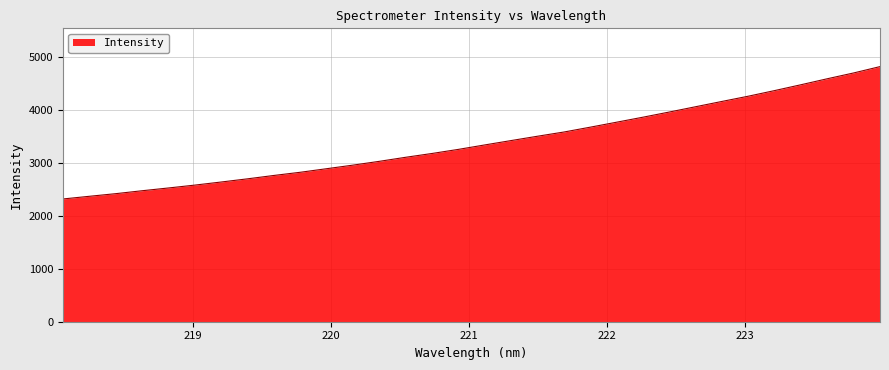

What is the difference between the maximum and minimum values?

2498.3